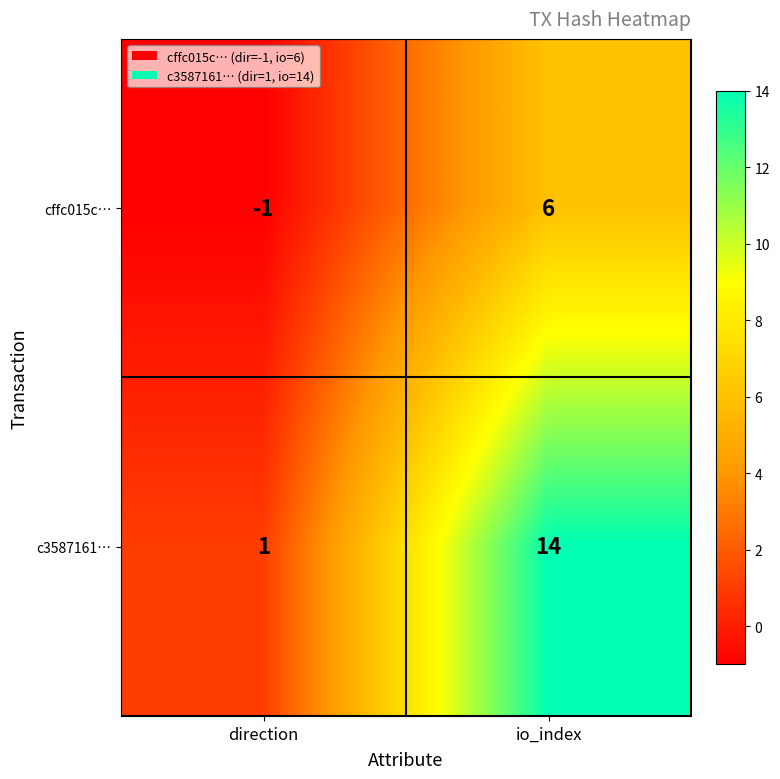

At which category does the chart reach its peak across all series?

io_index